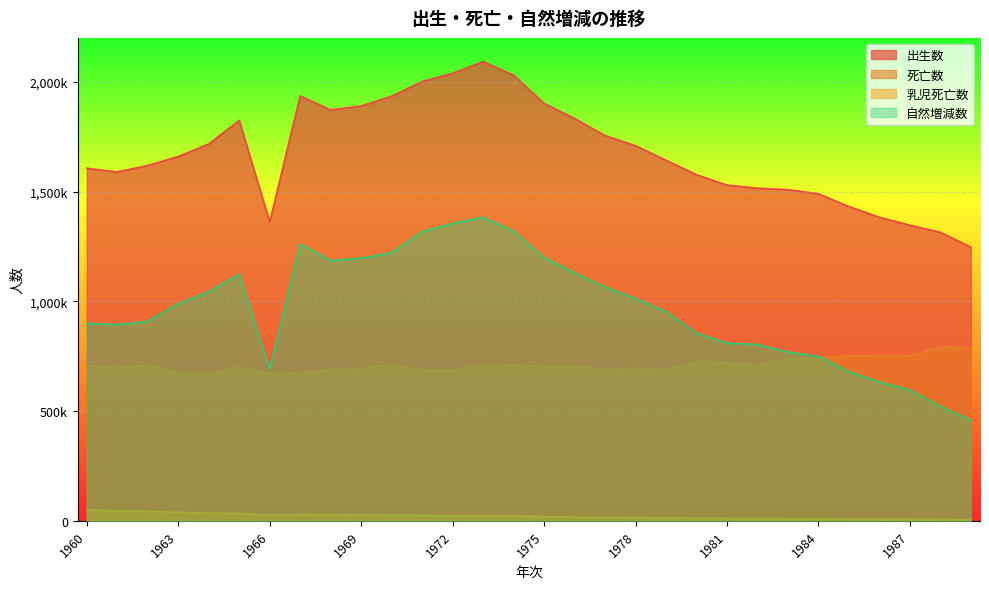

What are all the series names shown in the legend?

出生数, 死亡数, 乳児死亡数, 自然増減数